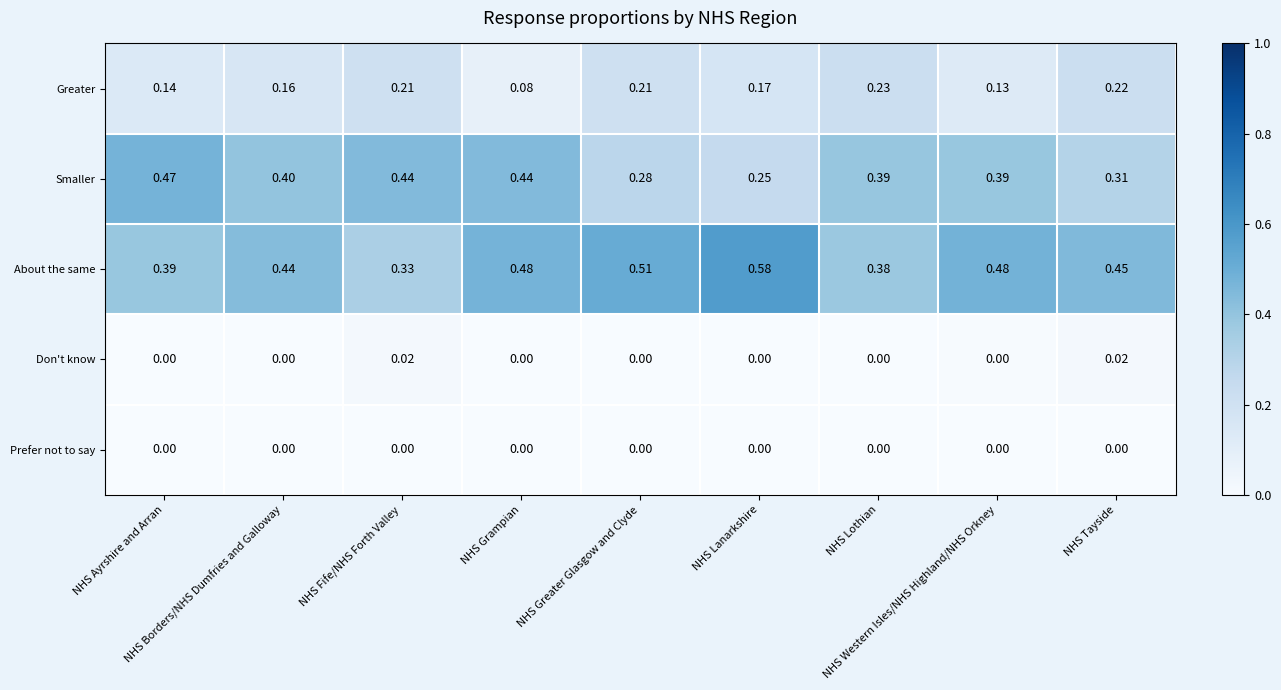

Rank the series by their maximum value, from lowest to highest.

Prefer not to say, Don't know, Greater, Smaller, About the same